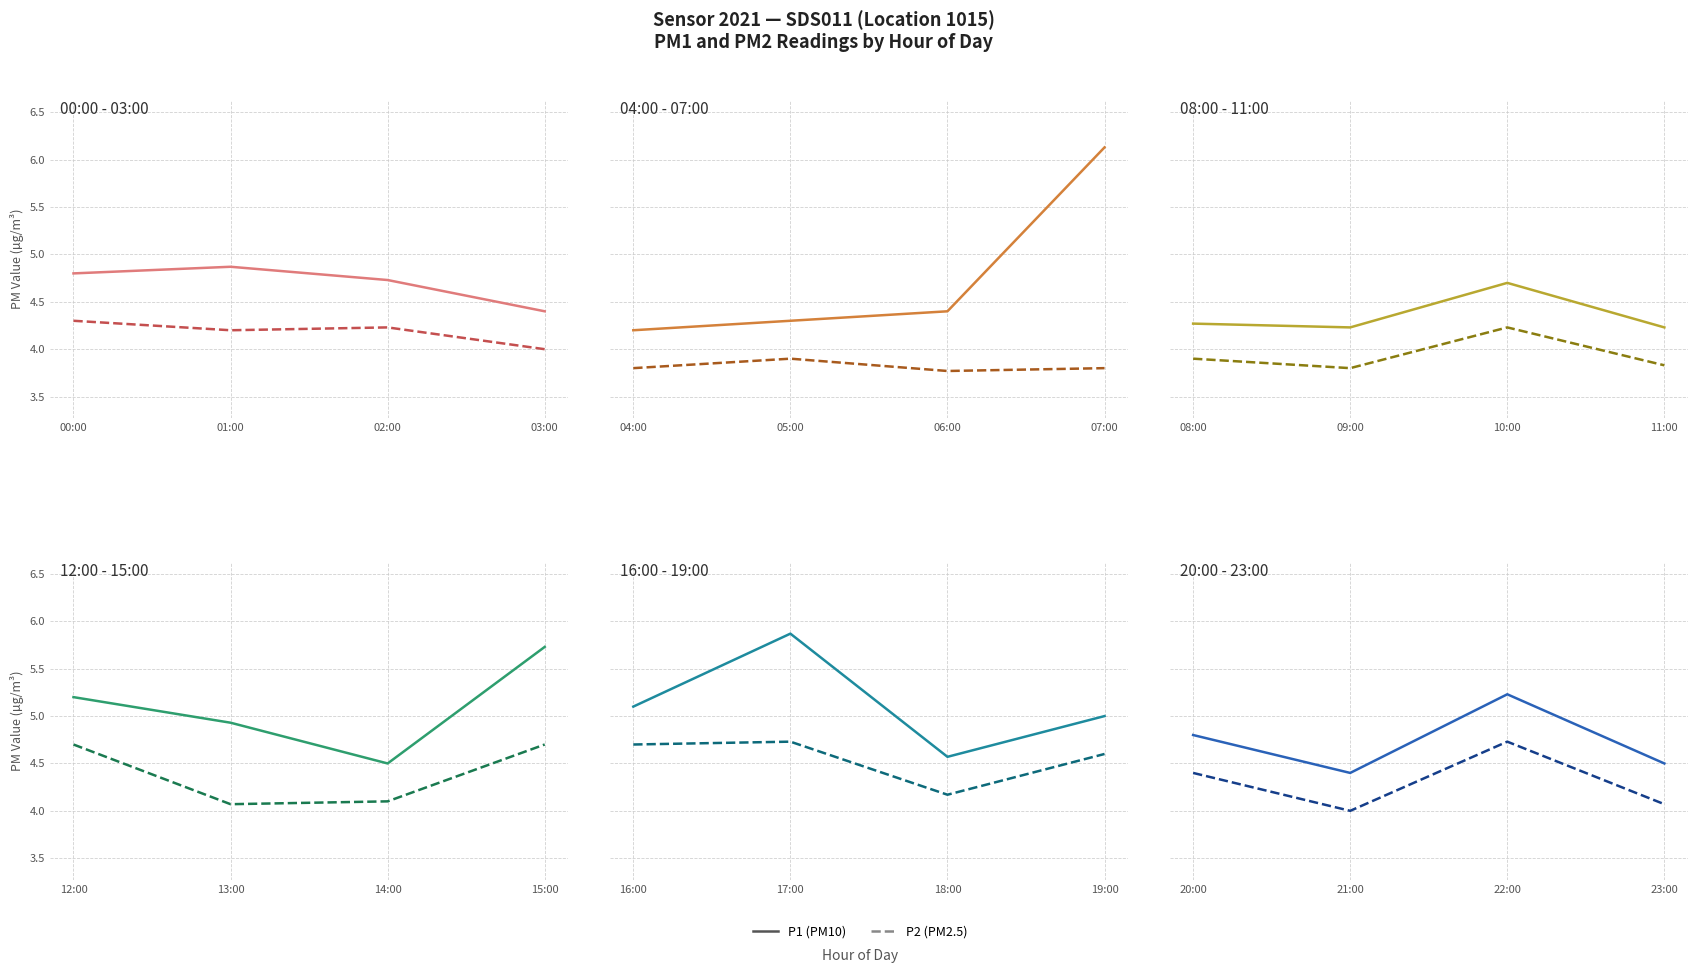

True or false: P1 and P2 cross at least once.

False